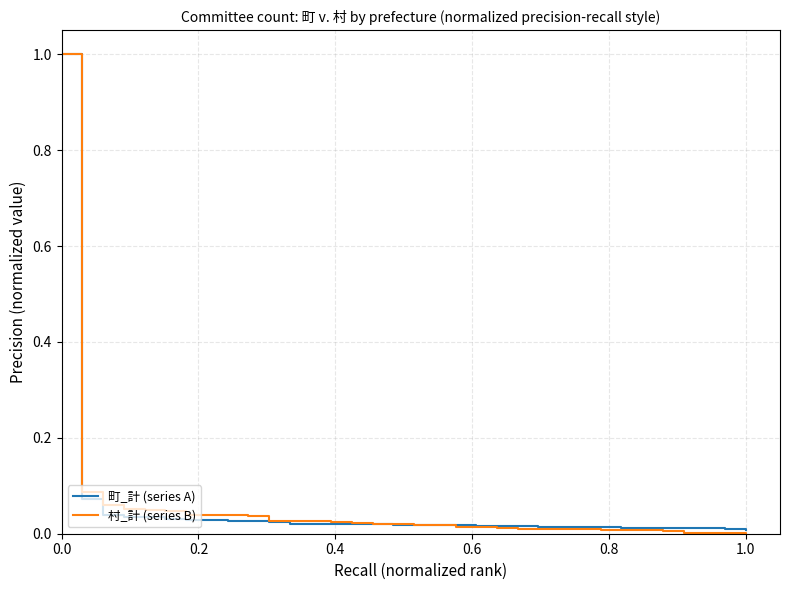

Which series has the largest range (max minus min)?

村_計 (series B)